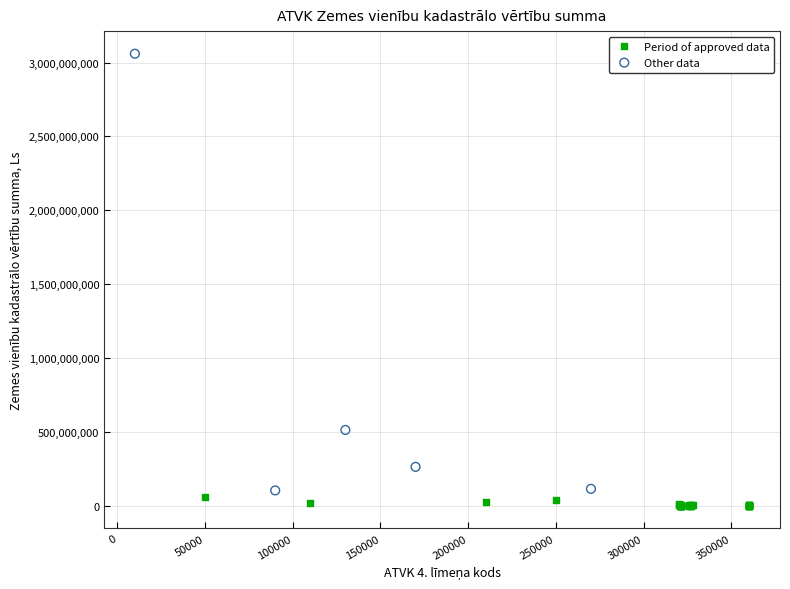

Which series reaches the minimum Y coordinate?

Period of approved data